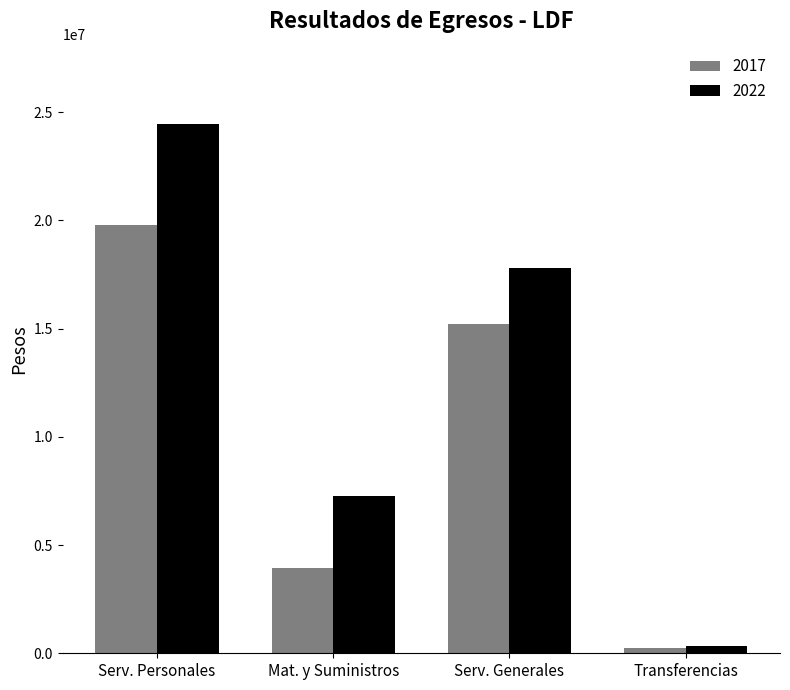

What is the value of the 2022 bar at the 1st from the left?

24448948.1